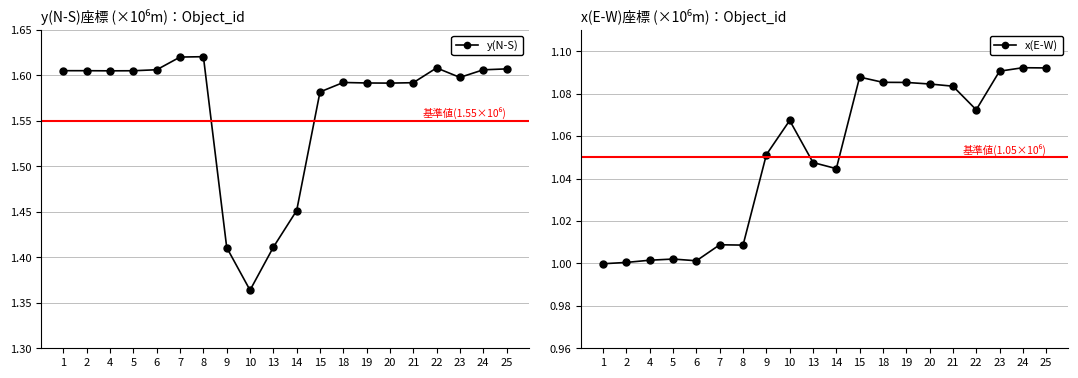

What is the difference between the maximum and minimum values in the x(E-W) series?

0.1